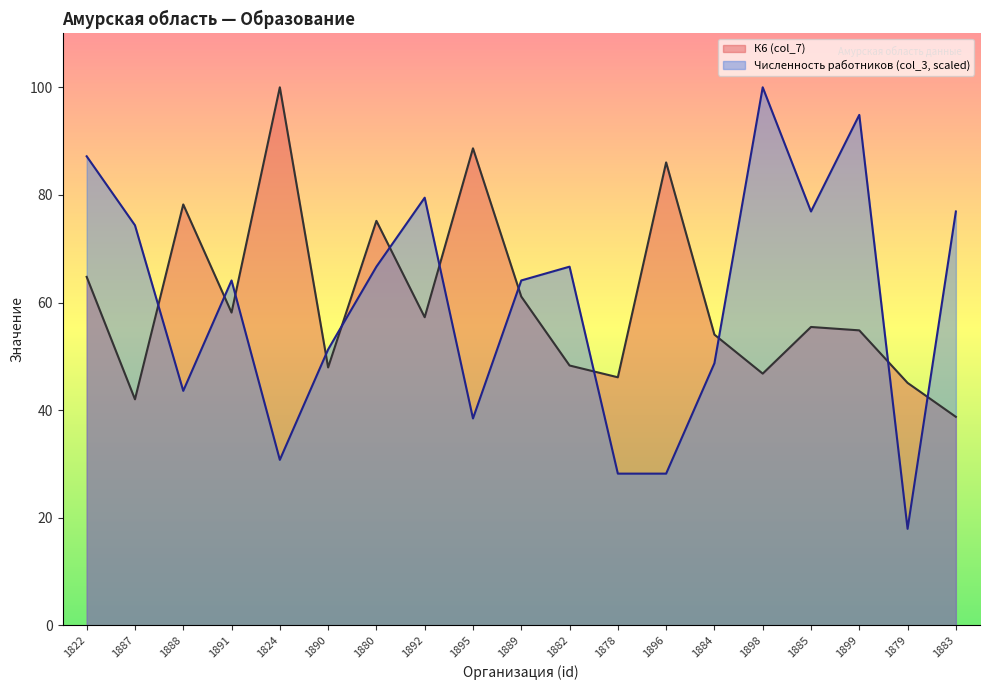

Read the Численность работников (col_3) value at 1896.

28.2